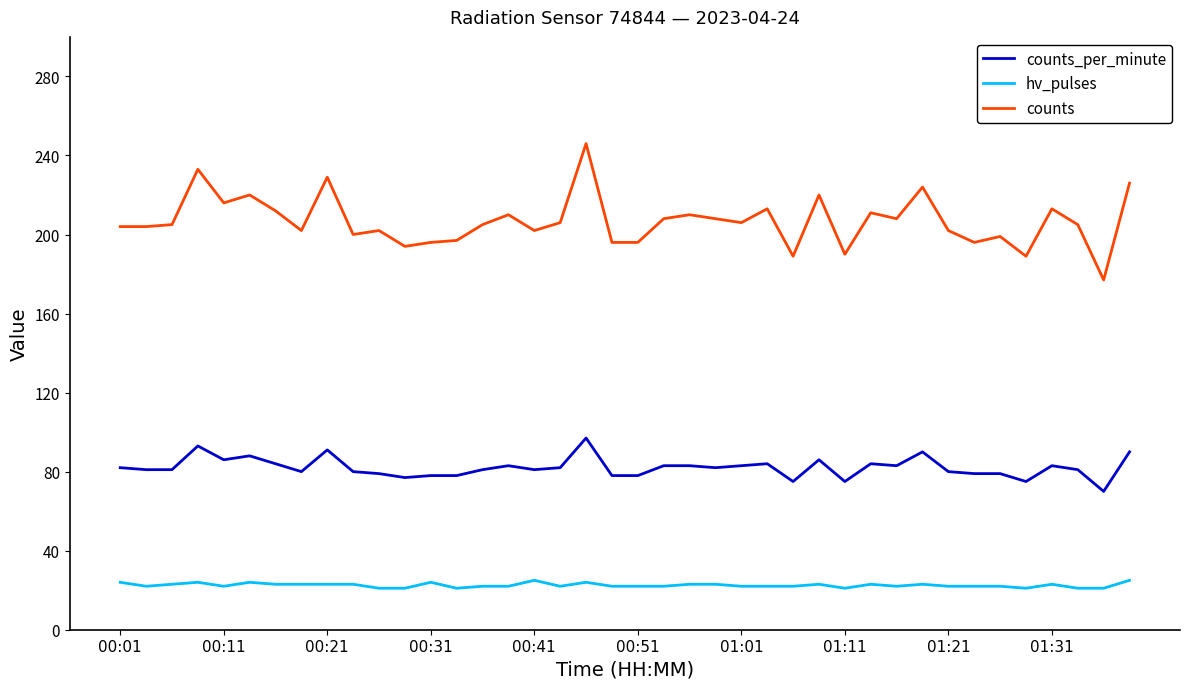

List the series in order of their overall mean, highest first.

counts, counts_per_minute, hv_pulses